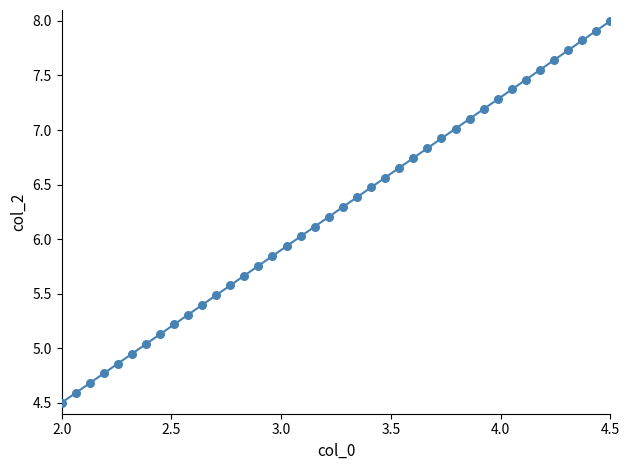

What is the range of X values (max minus min)?

2.5